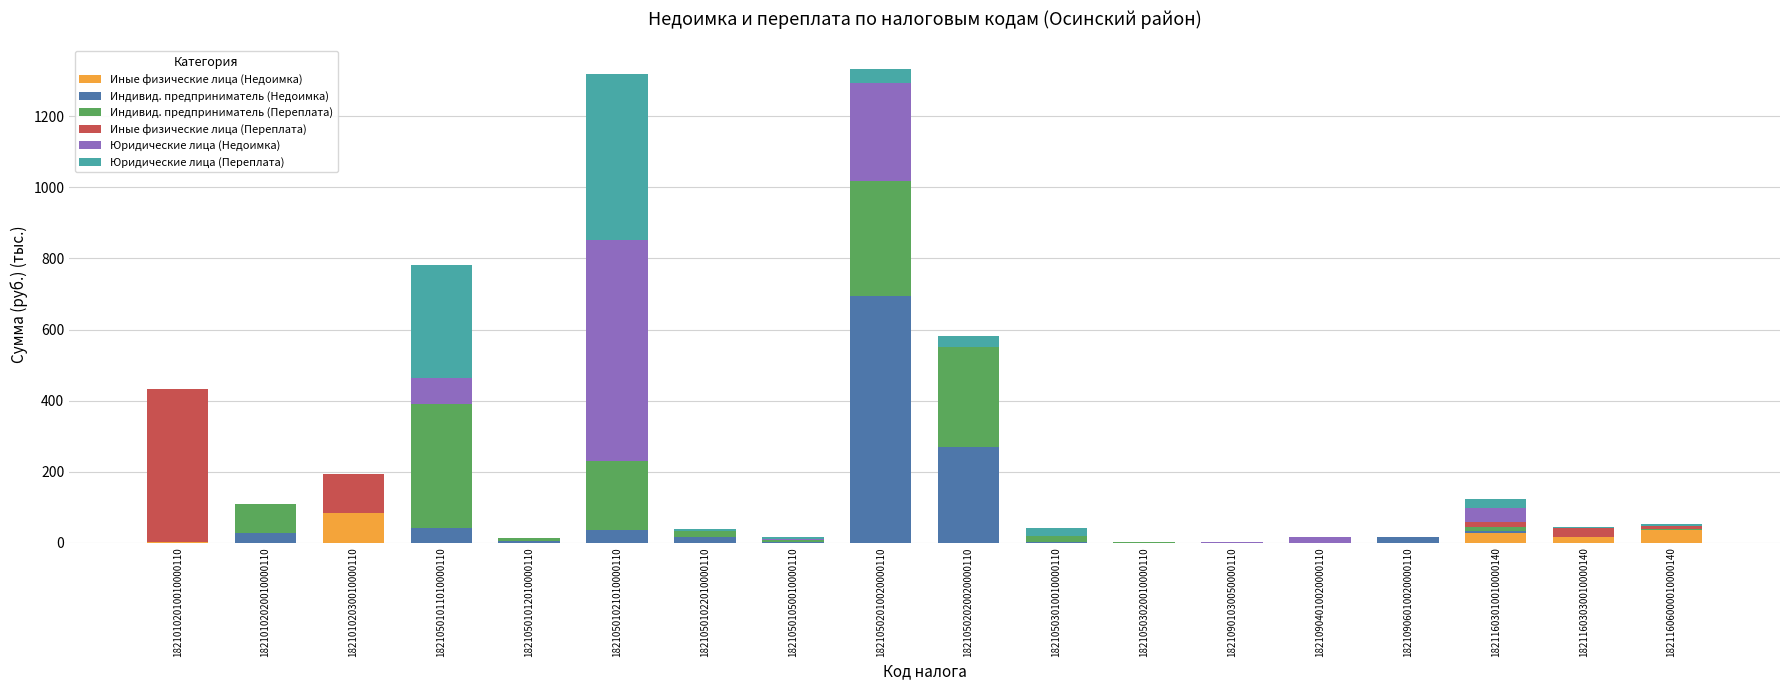

What is the sum of all Иные физические лица (Недоимка) values?

163.3